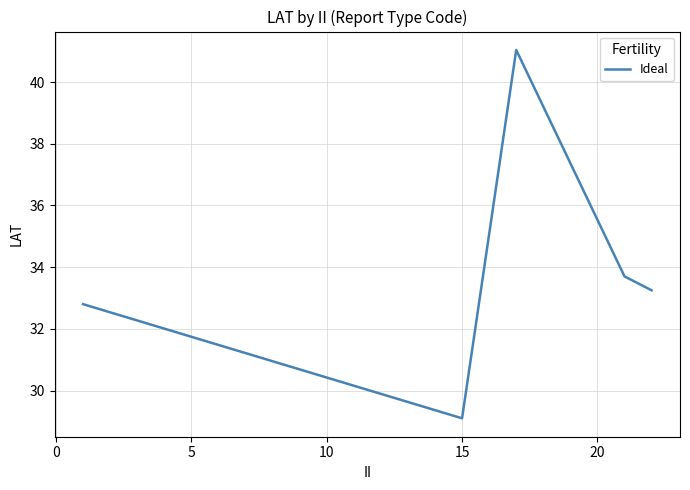

True or false: the data has more than 0 interior local peaks.

True